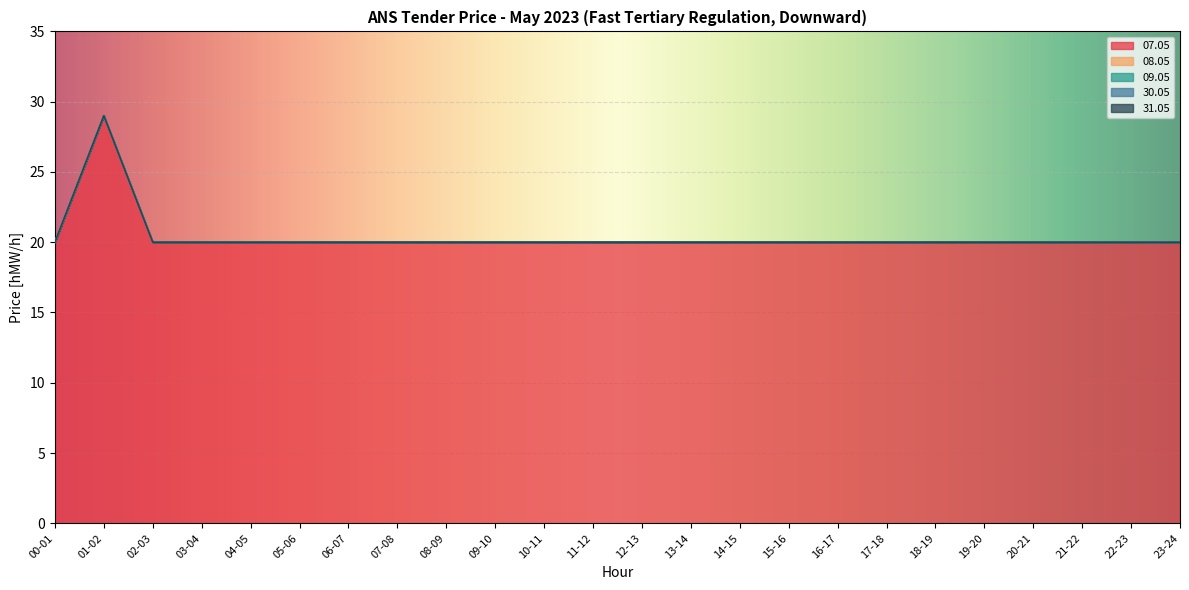

How many lines are shown in the chart?

5